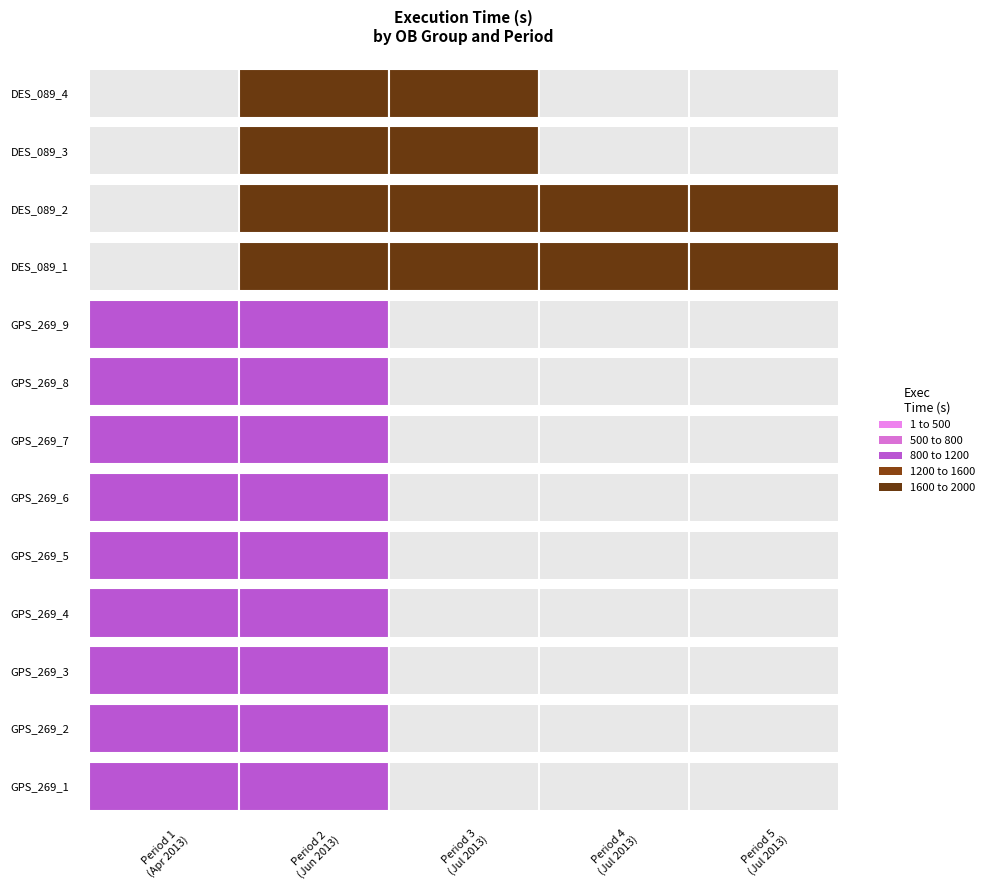

True or false: 1845 has a value of 693 at 0.

False